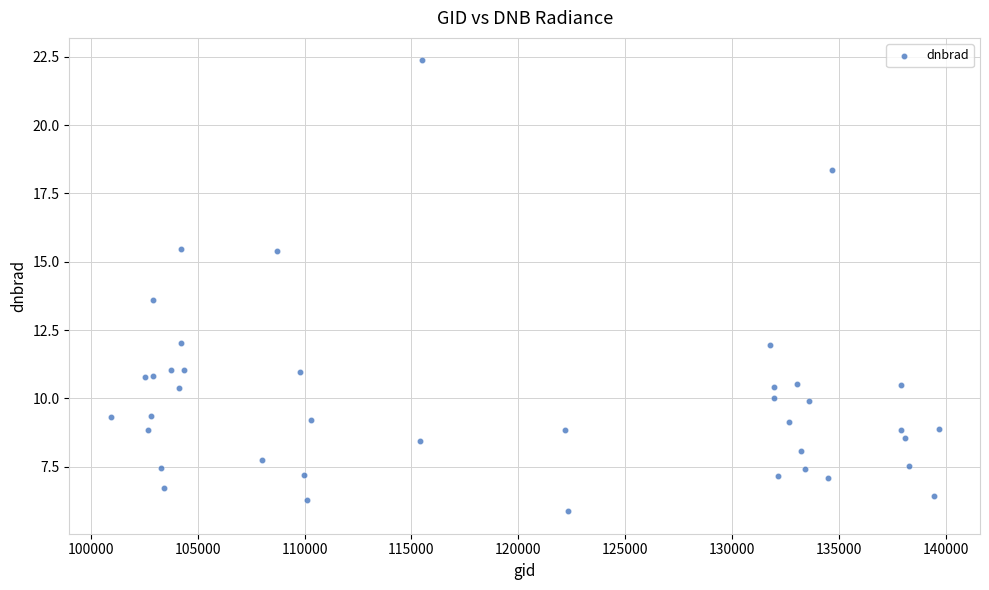

What Y value in the scatter plot is closest to 14?

13.6